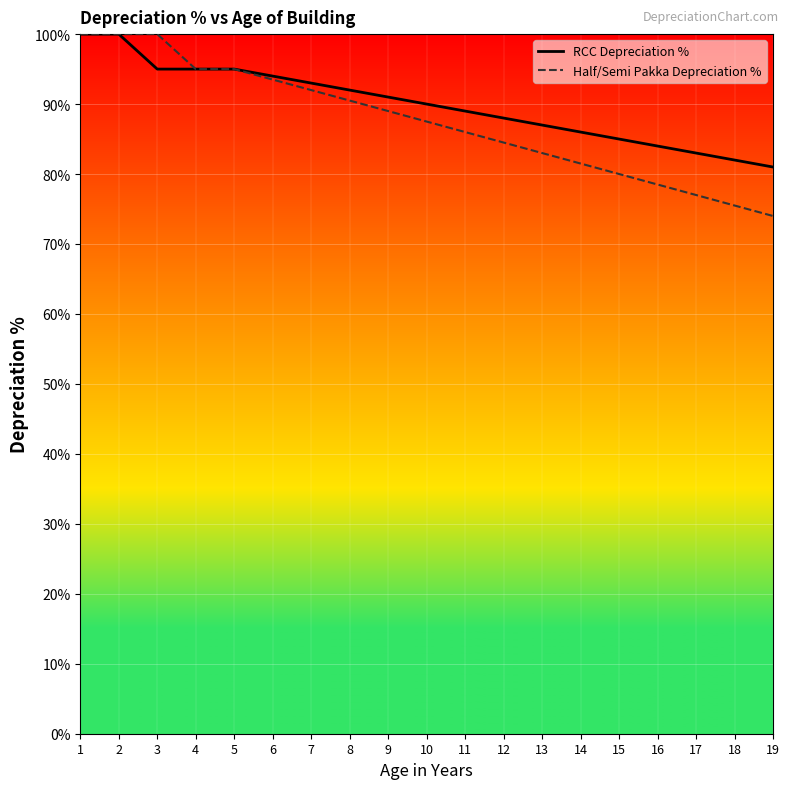

Reading left to right, list all the values displayed in this chart.

RCC Depreciation %: 100.0	100.0	95.0	95.0	95.0	94.0	93.0	92.0	91.0	90.0	89.0	88.0	87.0	86.0	85.0	84.0	83.0	82.0	81.0
Half/Semi Pakka Depreciation %: 100.0	100.0	100.0	95.0	95.0	93.5	92.0	90.5	89.0	87.5	86.0	84.5	83.0	81.5	80.0	78.5	77.0	75.5	74.0